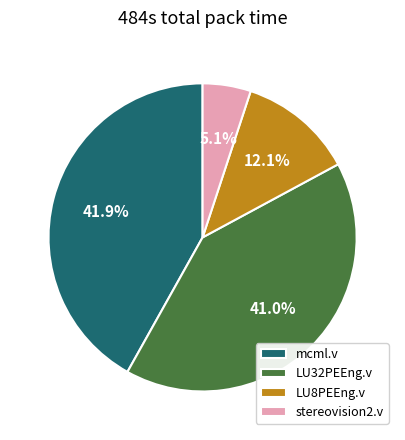

Combined, do LU8PEEng.v and LU32PEEng.v account for over 50%?

Yes